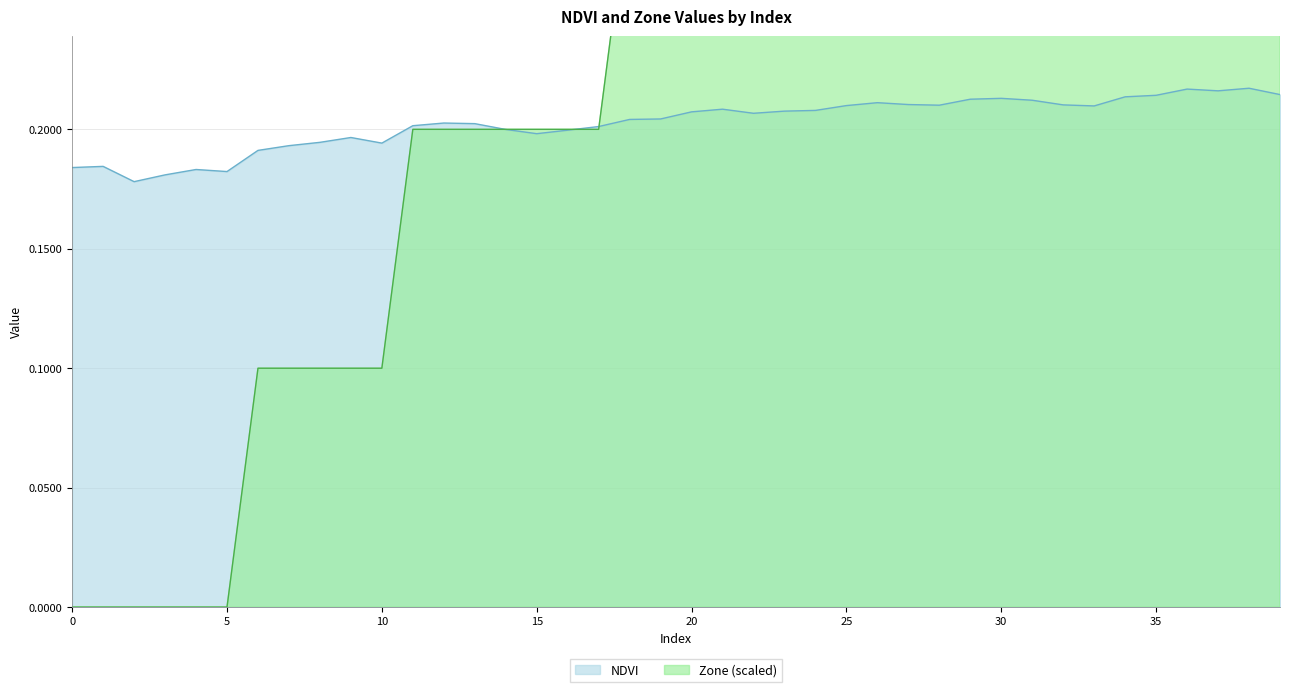

What is the sum of the NDVI values at 15 and 16?

0.4